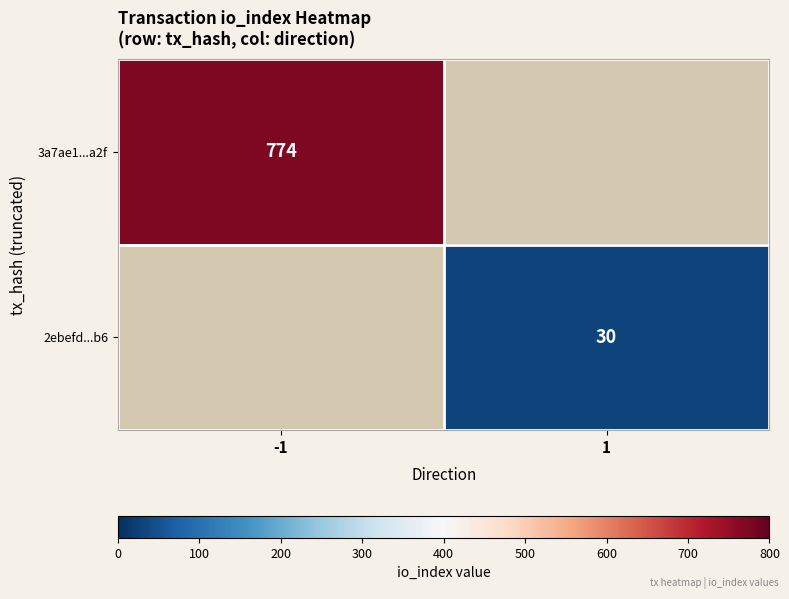

Is it true that 2ebefd...b6 equals 47 at 1?

False